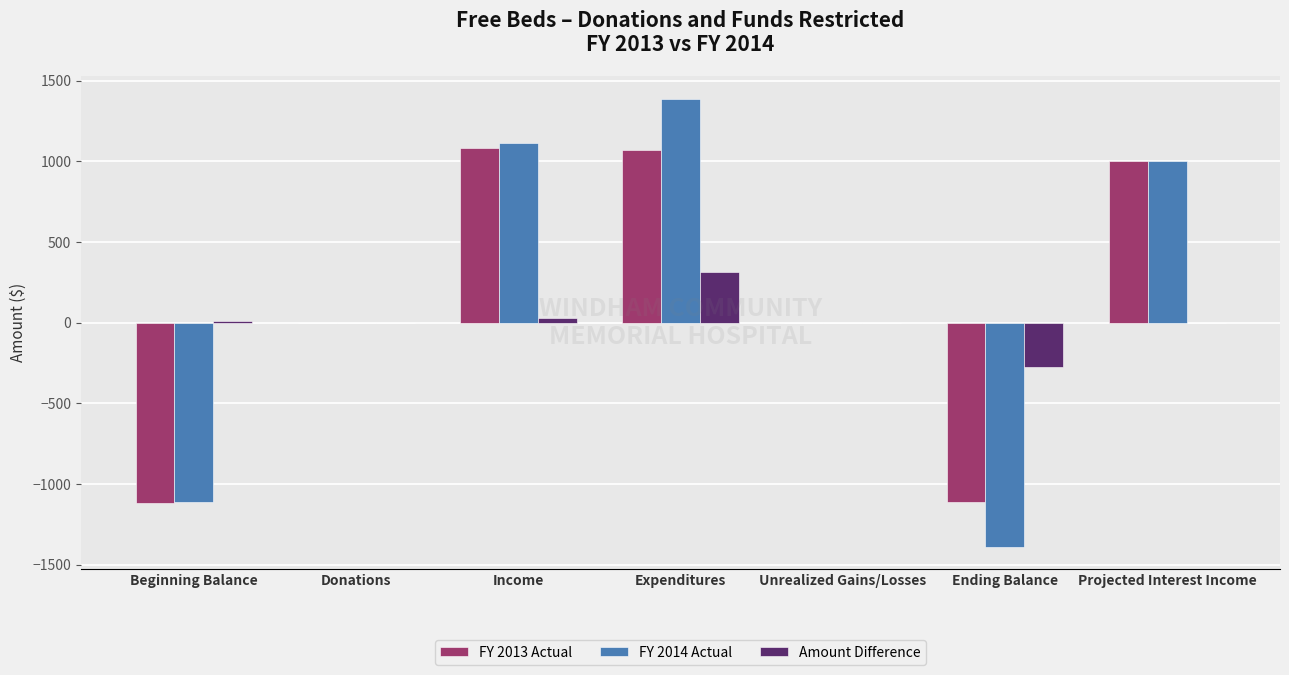

Count the number of data series in this chart.

3